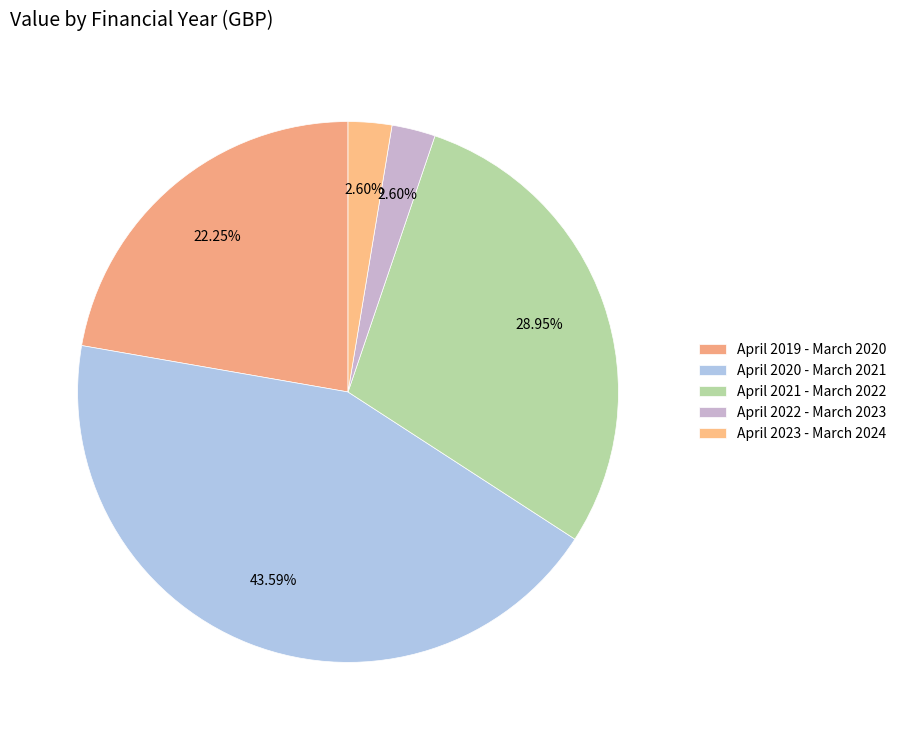

To the nearest percent, what percentage of the pie is April 2020 - March 2021?

44%